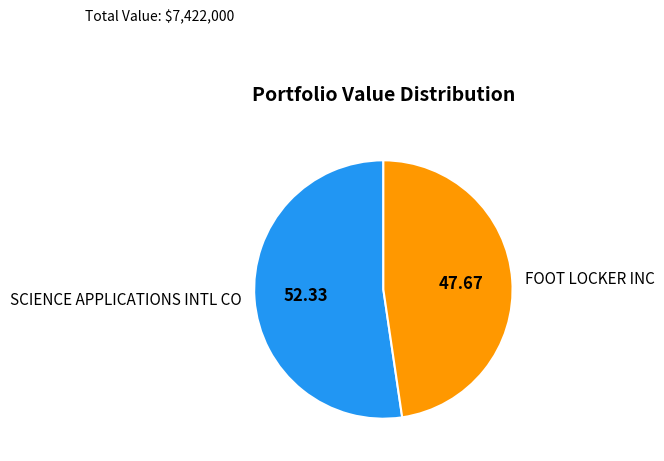

Rank the categories by value from lowest to highest.

FOOT LOCKER INC, SCIENCE APPLICATIONS INTL CO